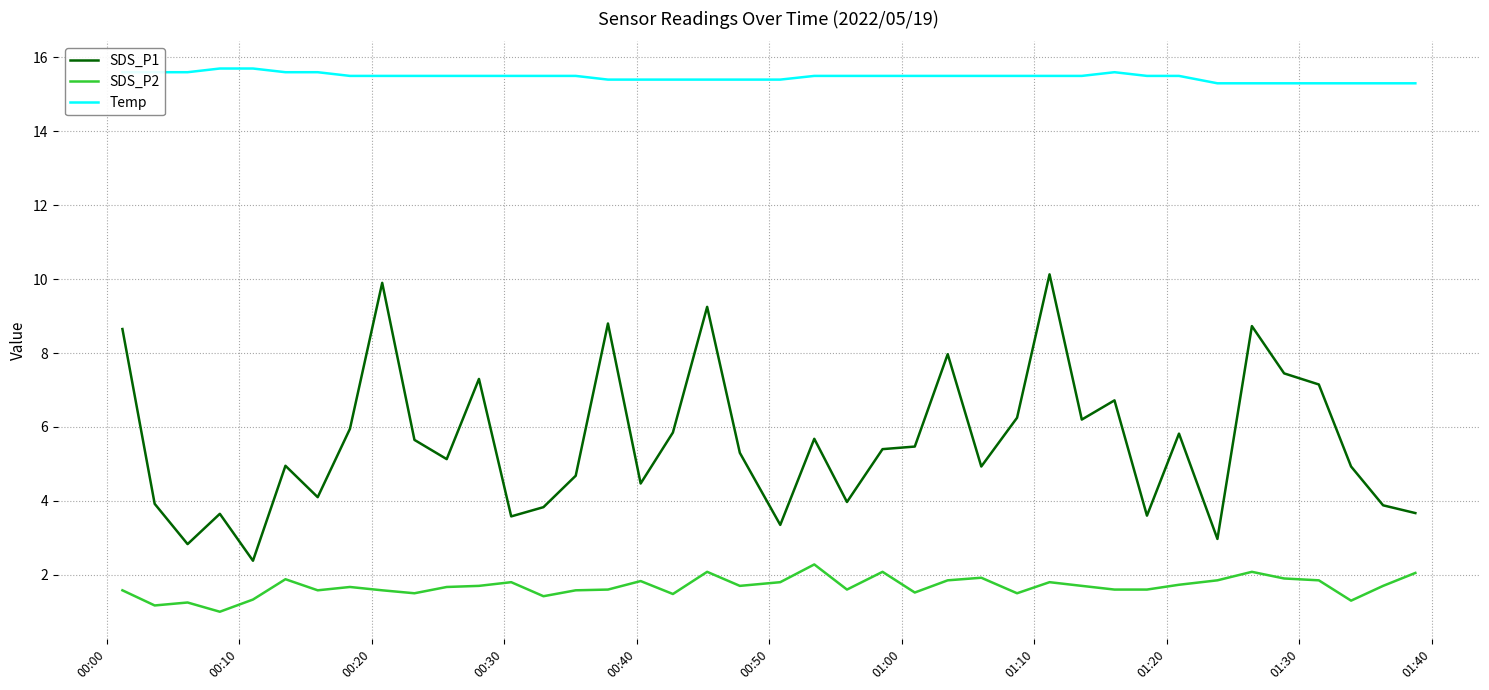

What is the difference between the maximum and minimum values in the SDS_P2 series?

1.3